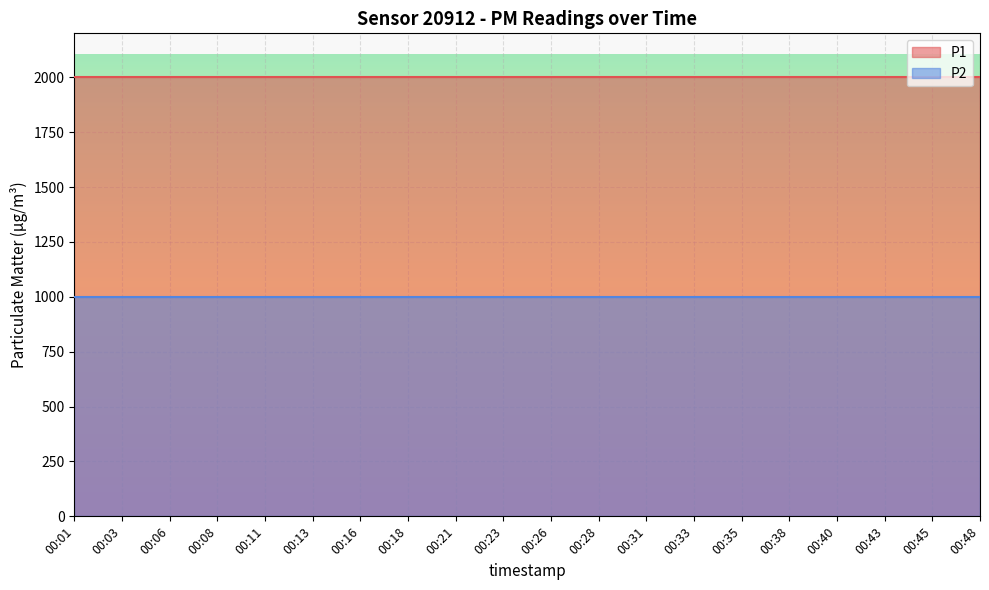

At which category is the sum across all series the highest?

00:01